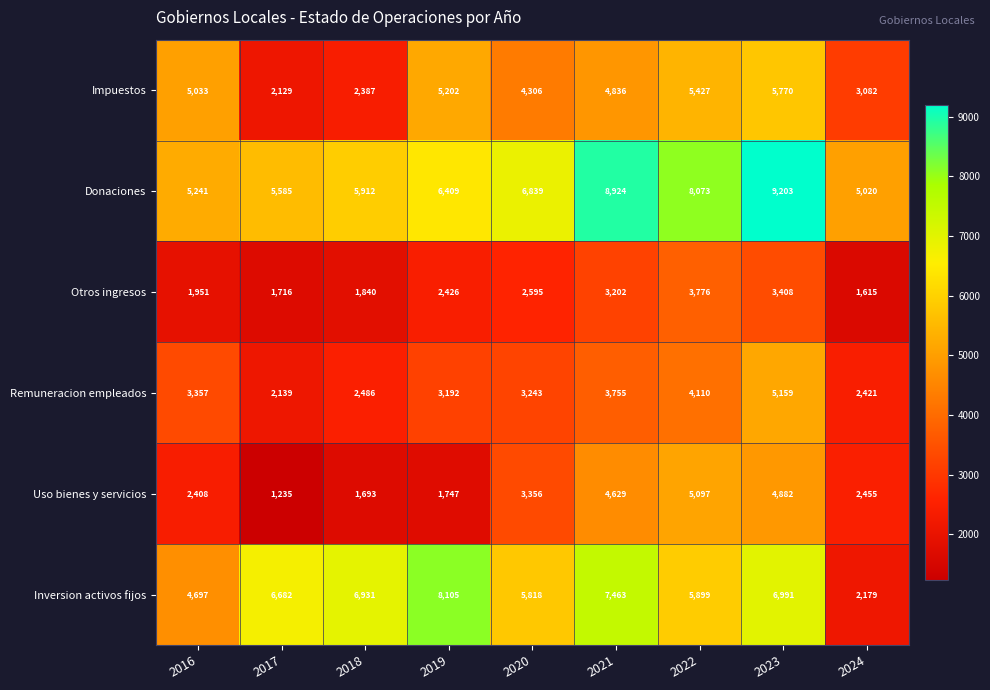

Where does the Impuestos series first go above 4836?

2016